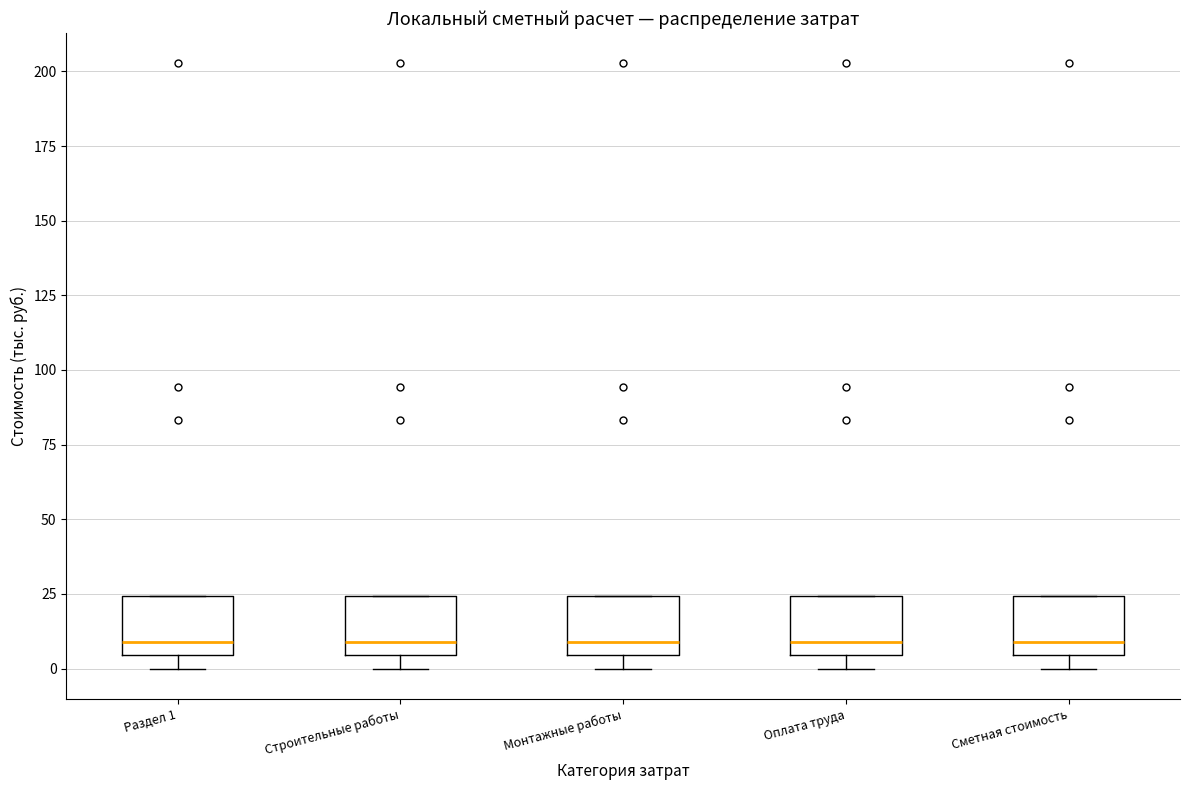

Reading left to right, transcribe this box plot: for each box, give where its median line is, the range the box spans, and where its two whiskers end, as read against the y-axis. The values are not printed on the chart, so give them approximately, as read against the axis.

Раздел 1: median 10, box 5 to 25, whiskers 0 to 25
Строительные работы: median 10, box 5 to 25, whiskers 0 to 25
Монтажные работы: median 10, box 5 to 25, whiskers 0 to 25
Оплата труда: median 10, box 5 to 25, whiskers 0 to 25
Сметная стоимость: median 10, box 5 to 25, whiskers 0 to 25